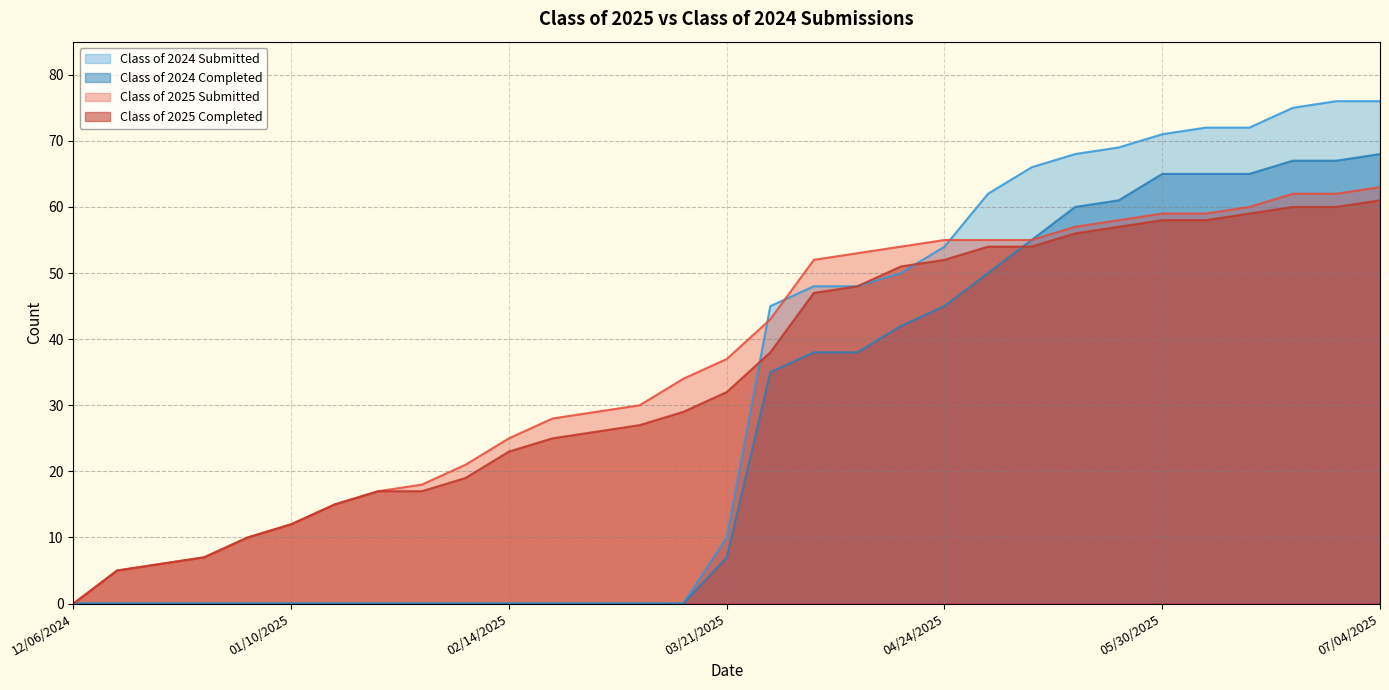

What is the total value across all series at 12/31/2024?

20